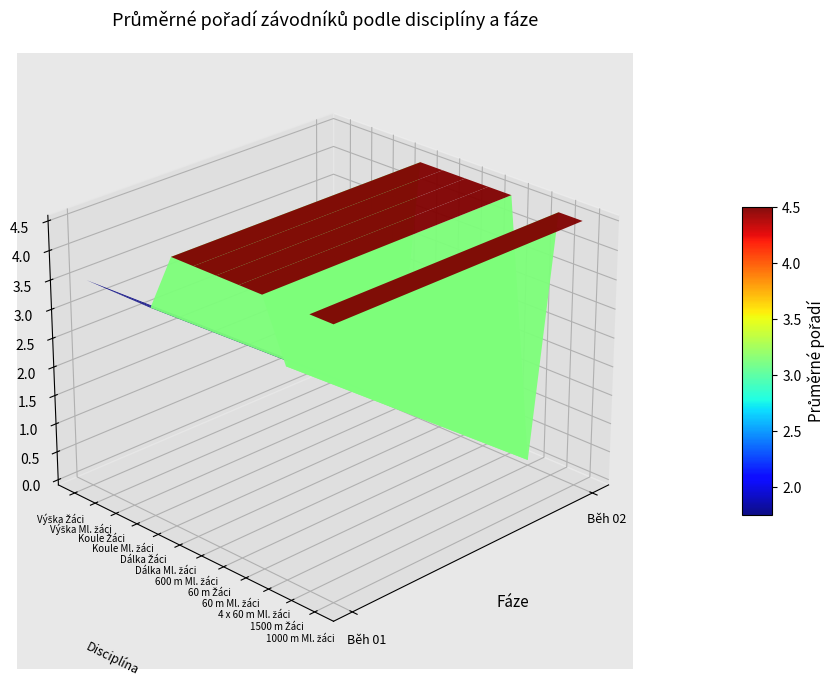

Reading left to right, transcribe all the data shown in this chart.

1000 m Ml. žáci: 4.5	4.5
1500 m Žáci: 4.5	4.5
4 x 60 m Ml. žáci: 3.5	0.0
60 m Ml. žáci: 4.5	4.5
60 m Žáci: 4.5	4.5
600 m Ml. žáci: 4.5	4.5
Dálka Ml. žáci: 4.5	4.5
Dálka Žáci: 4.5	4.5
Koule Ml. žáci: 3.5	0.0
Koule Žáci: 3.5	0.0
Výška Ml. žáci: 3.5	0.0
Výška Žáci: 3.5	0.0